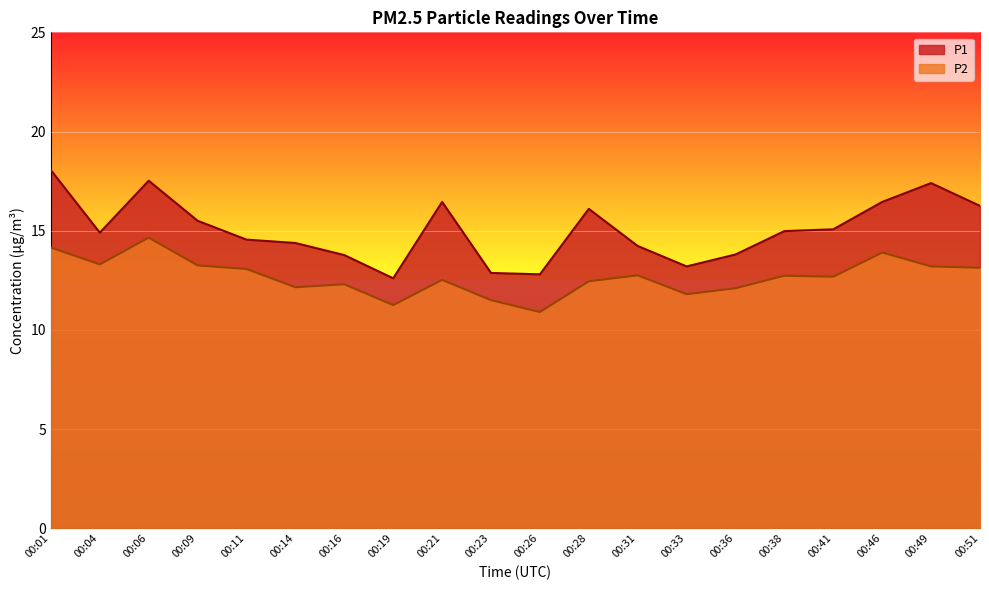

At 00:26, list the series in order from smallest to largest.

P2, P1